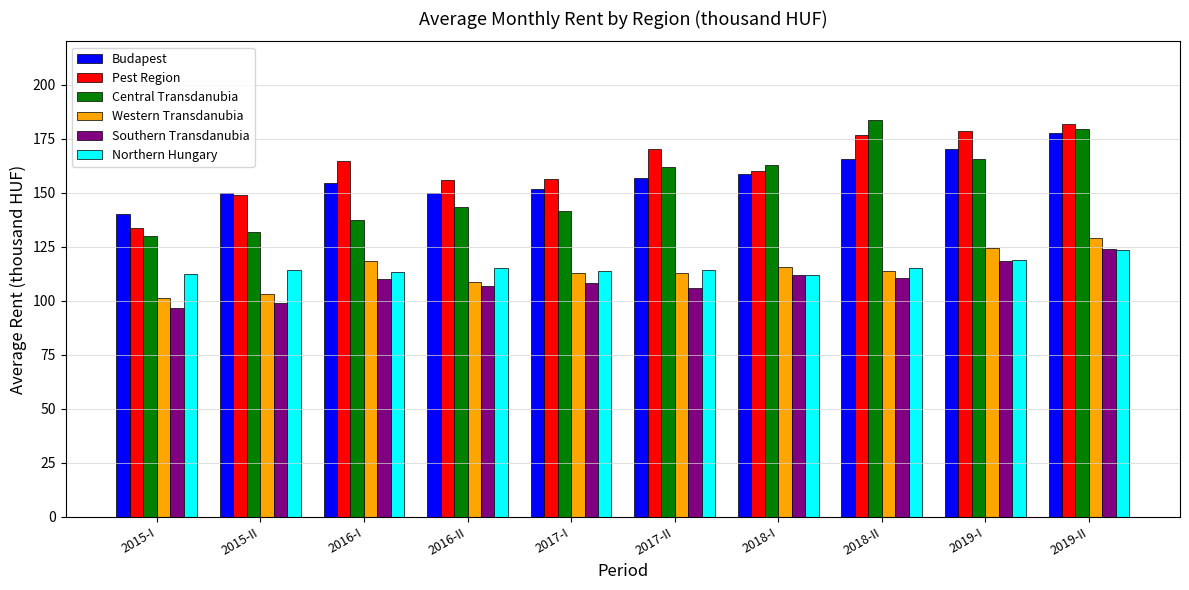

How many bars are there in each group?

6